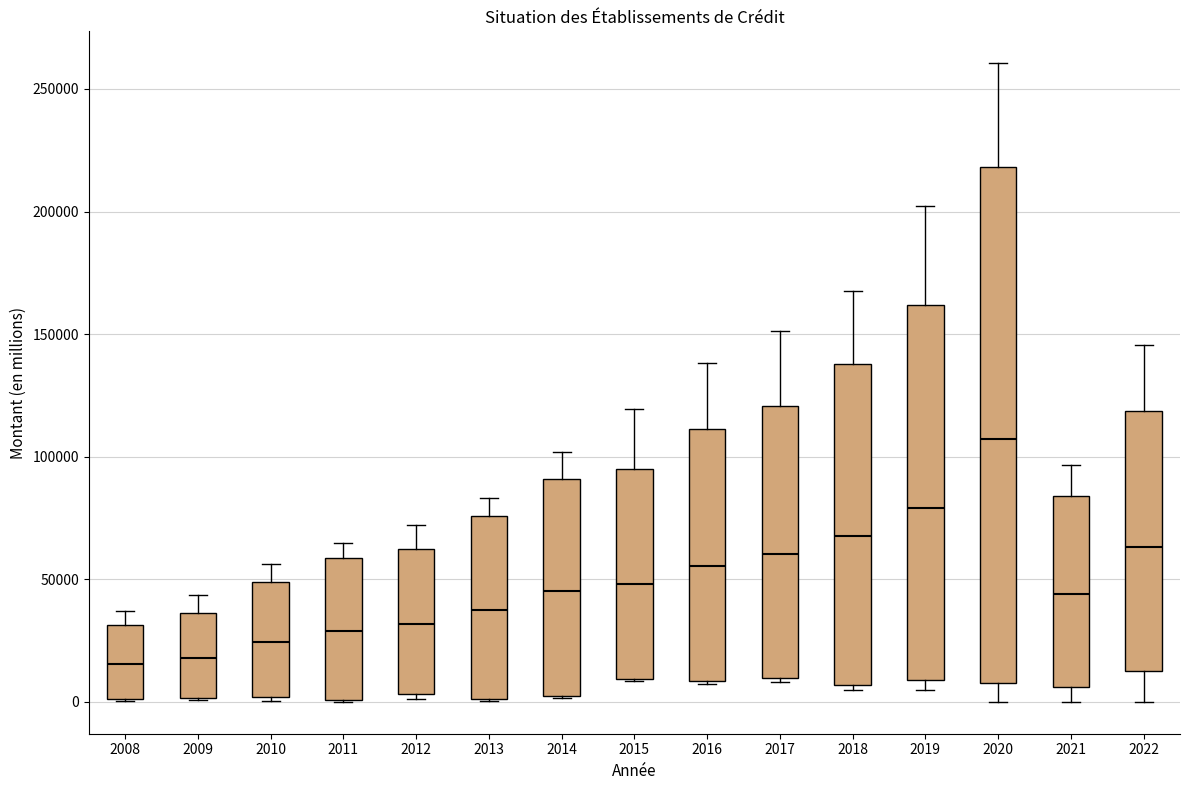

Where does the upper whisker of the box at x = 2011 end on the y-axis? The values are not printed on the chart, so give them approximately, as read against the axis.

65000